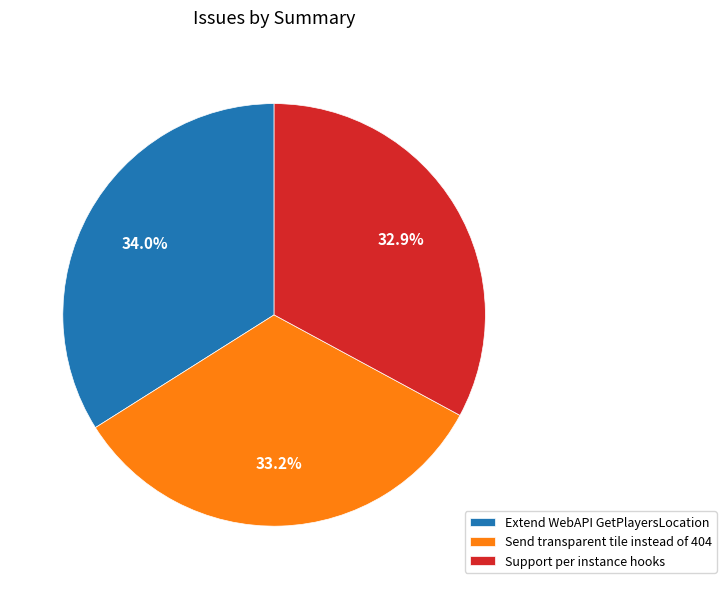

The Support per instance hooks slice represents 21% of the pie. True or false?

False